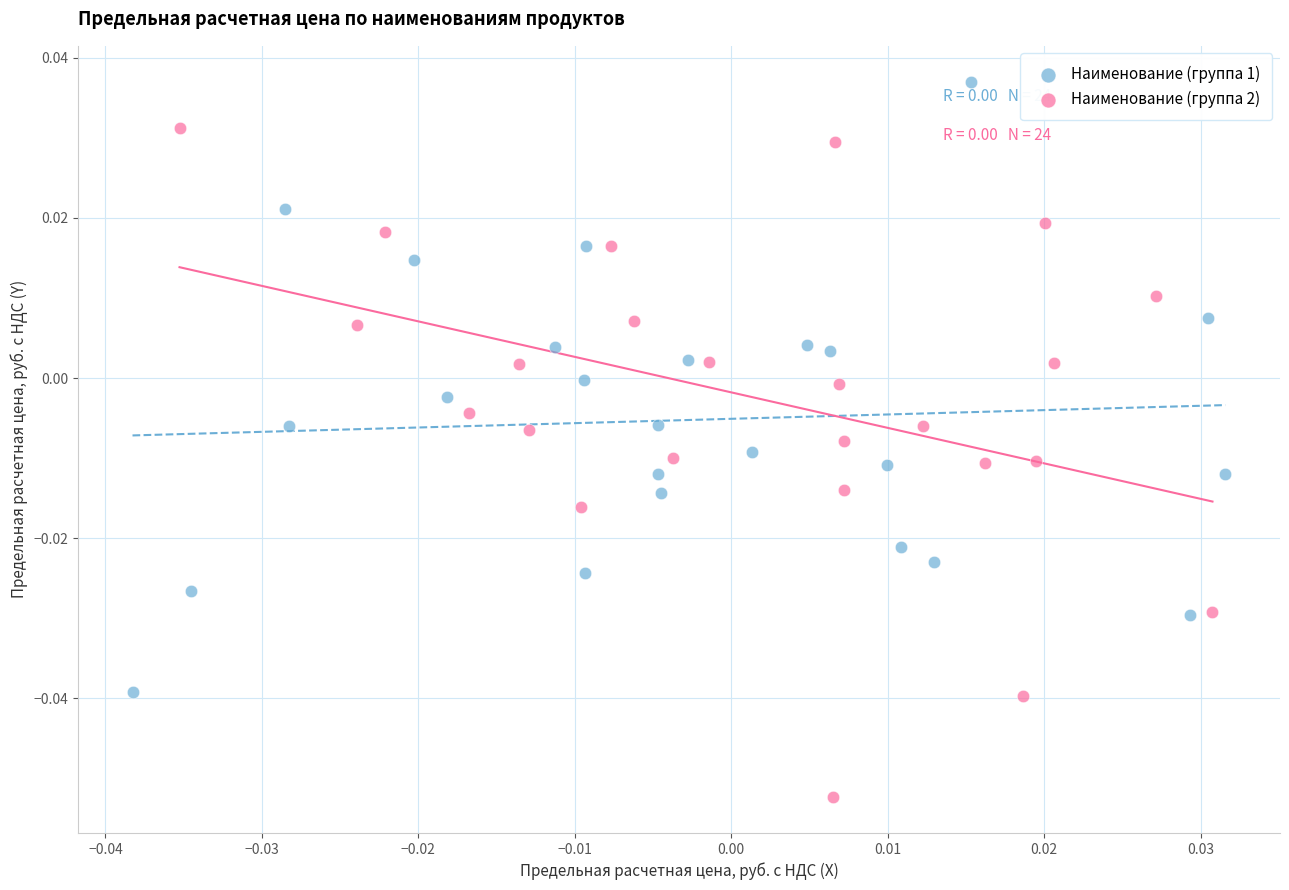

Which series reaches the minimum Y coordinate?

Наименование (группа 2)